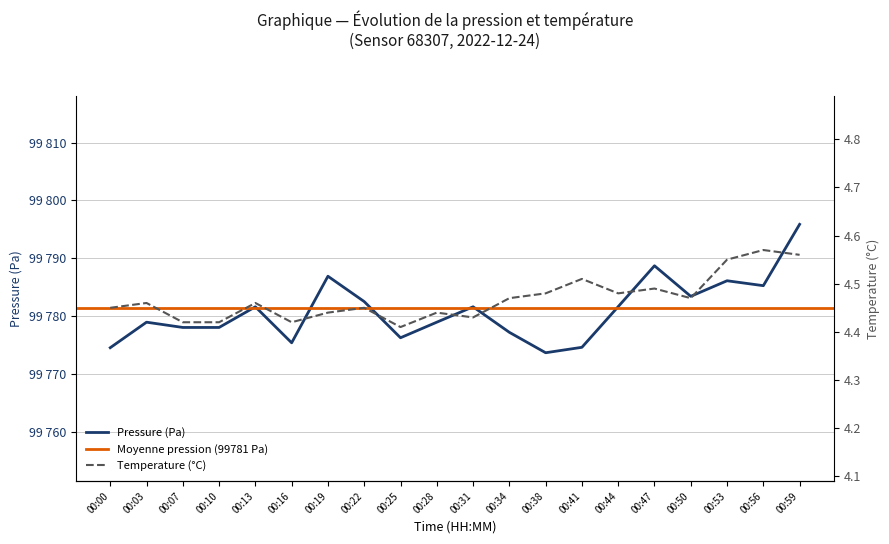

At which category is the sum across all series the highest?

00:59